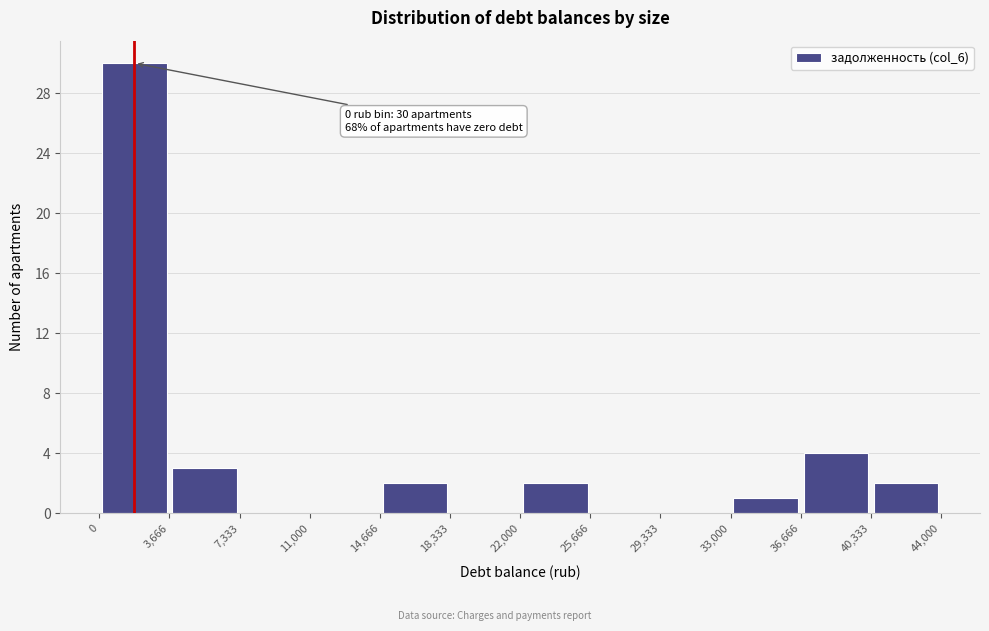

Which range on the x-axis has the tallest bar?

0 to 3,666